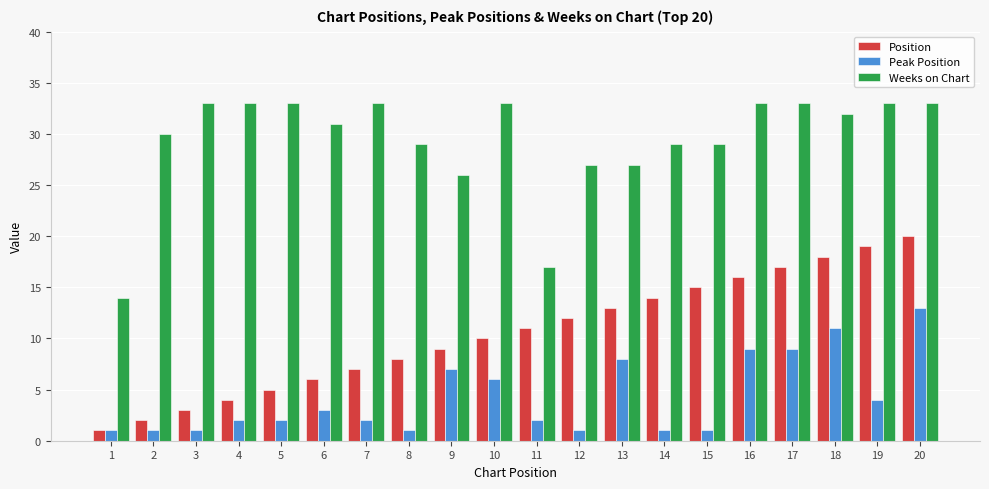

Reading right to left, what are all the values shown in this chart?

Position: 20	19	18	17	16	15	14	13	12	11	10	9	8	7	6	5	4	3	2	1
Peak Position: 13	4	11	9	9	1	1	8	1	2	6	7	1	2	3	2	2	1	1	1
Weeks on Chart: 33	33	32	33	33	29	29	27	27	17	33	26	29	33	31	33	33	33	30	14